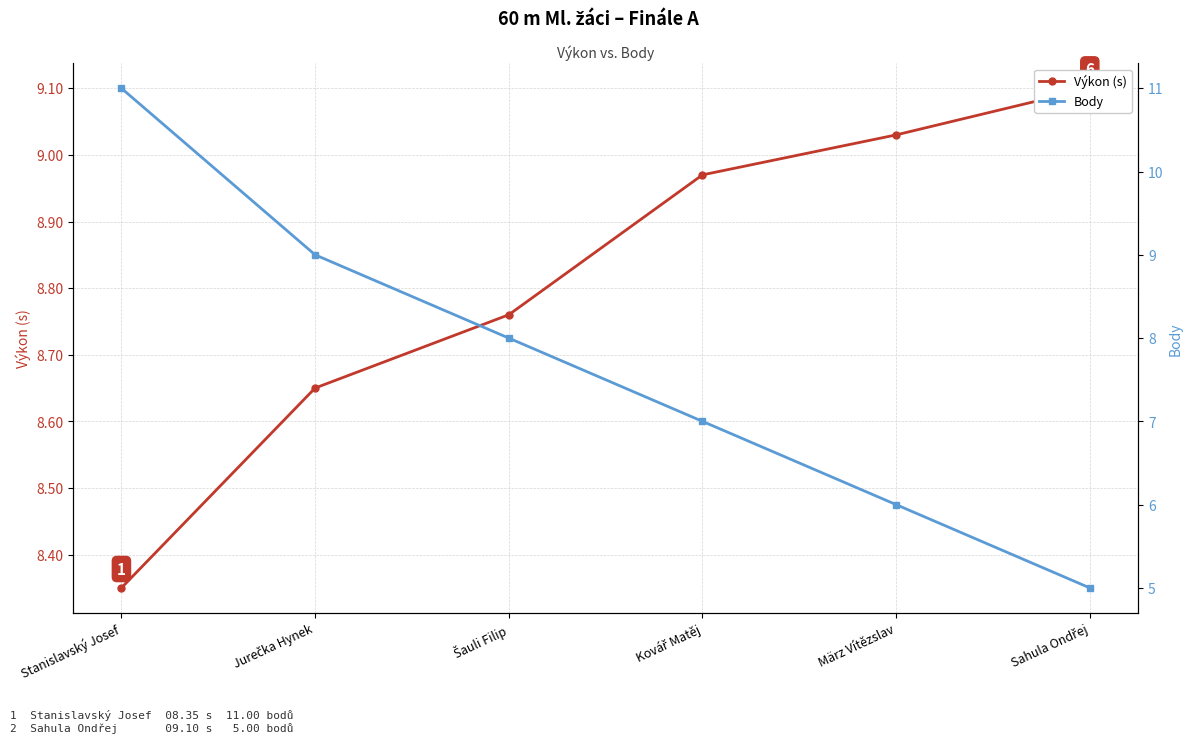

What is the difference between the Výkon (s) values at März Vítězslav and Kovář Matěj?

0.1